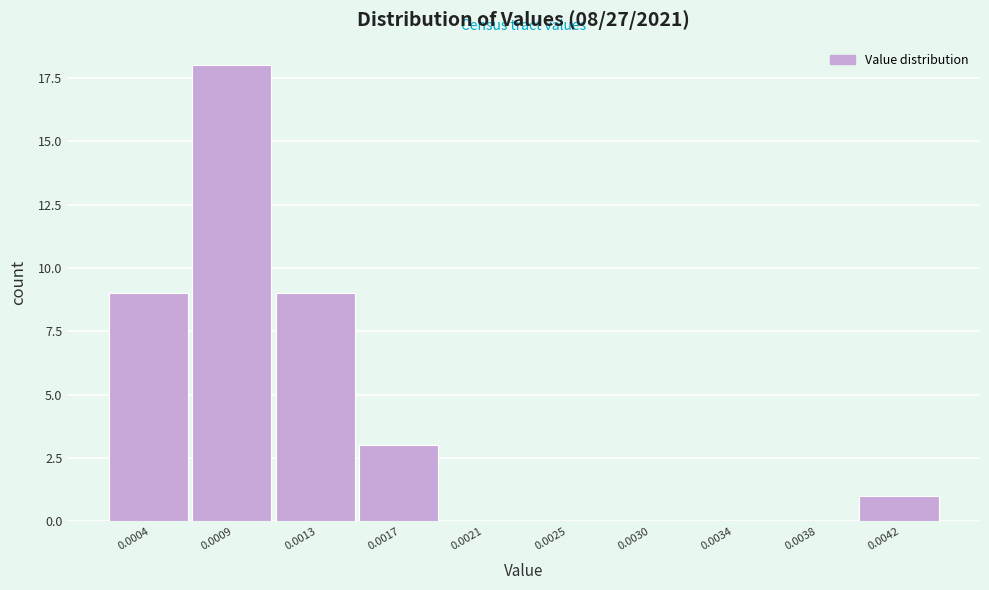

Reading right to left, what are all the values shown in this chart?

0.0042=1	0.0038=0	0.0034=0	0.0030=0	0.0025=0	0.0021=0	0.0017=3	0.0013=9	0.0009=18	0.0004=9